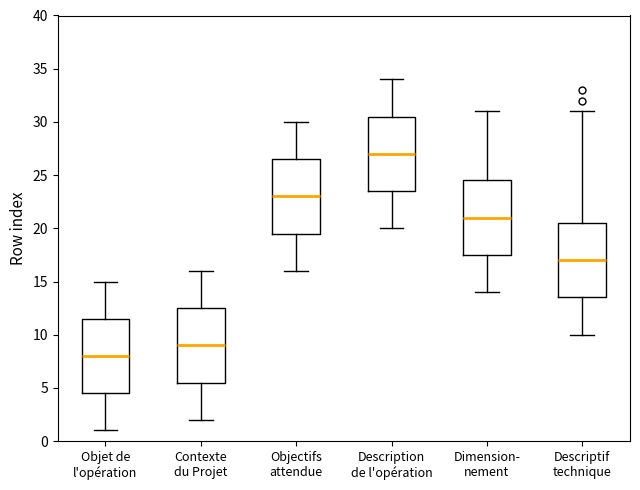

Reading left to right, read every box against the y-axis: the position of its median line, the range the box covers, and the ends of its whiskers. The values are not printed on the chart, so give them approximately, as read against the axis.

Objet de l'opération: median 8.0, box 4.5 to 11.5, whiskers 1.0 to 15.0
Contexte du Projet: median 9.0, box 5.5 to 12.5, whiskers 2.0 to 16.0
Objectifs attendue: median 23.0, box 19.5 to 26.5, whiskers 16.0 to 30.0
Description de l'opération: median 27.0, box 23.5 to 30.5, whiskers 20.0 to 34.0
Dimension- nement: median 21.0, box 17.5 to 24.5, whiskers 14.0 to 31.0
Descriptif technique: median 17.0, box 13.5 to 20.5, whiskers 10.0 to 31.0